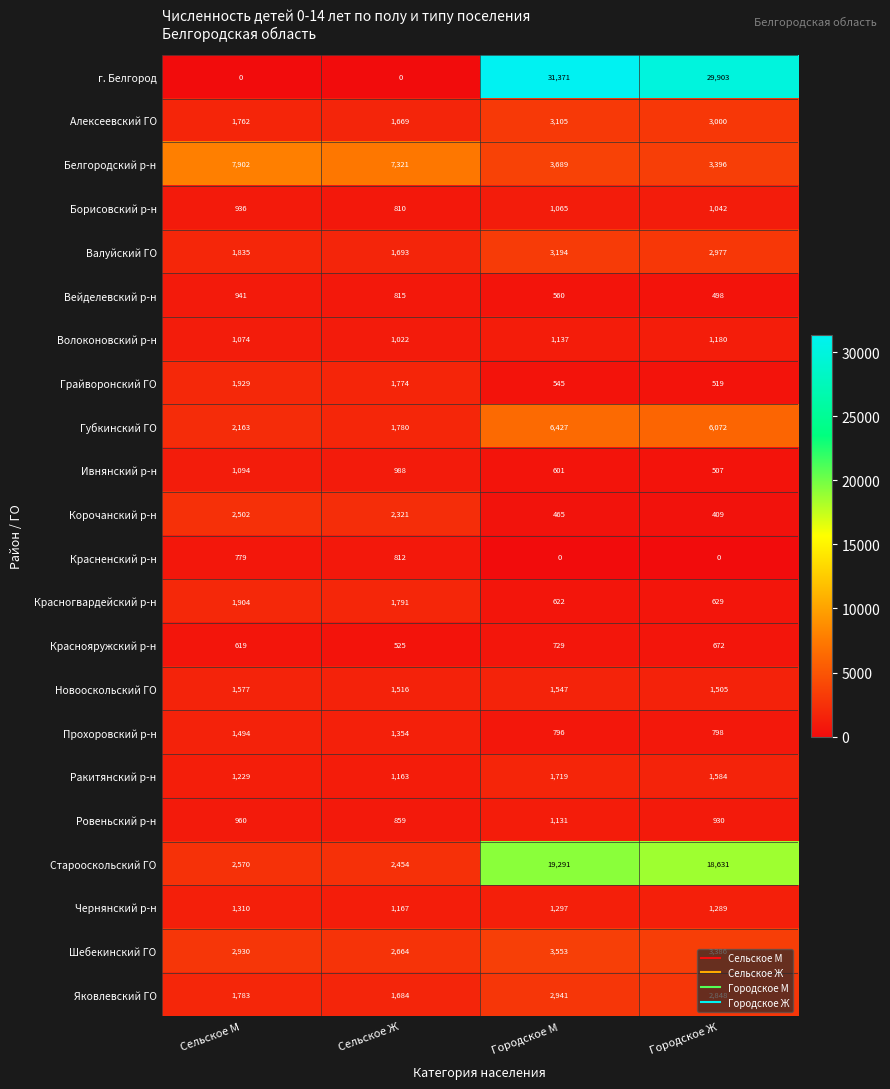

How many series are shown in this chart?

22